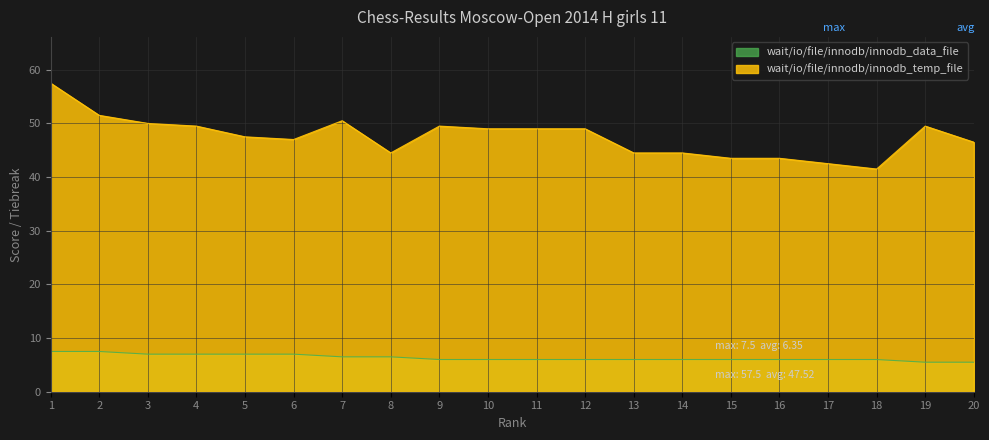

True or false: wait/io/file/innodb/innodb_data_file and wait/io/file/innodb/innodb_temp_file intersect in this chart.

False